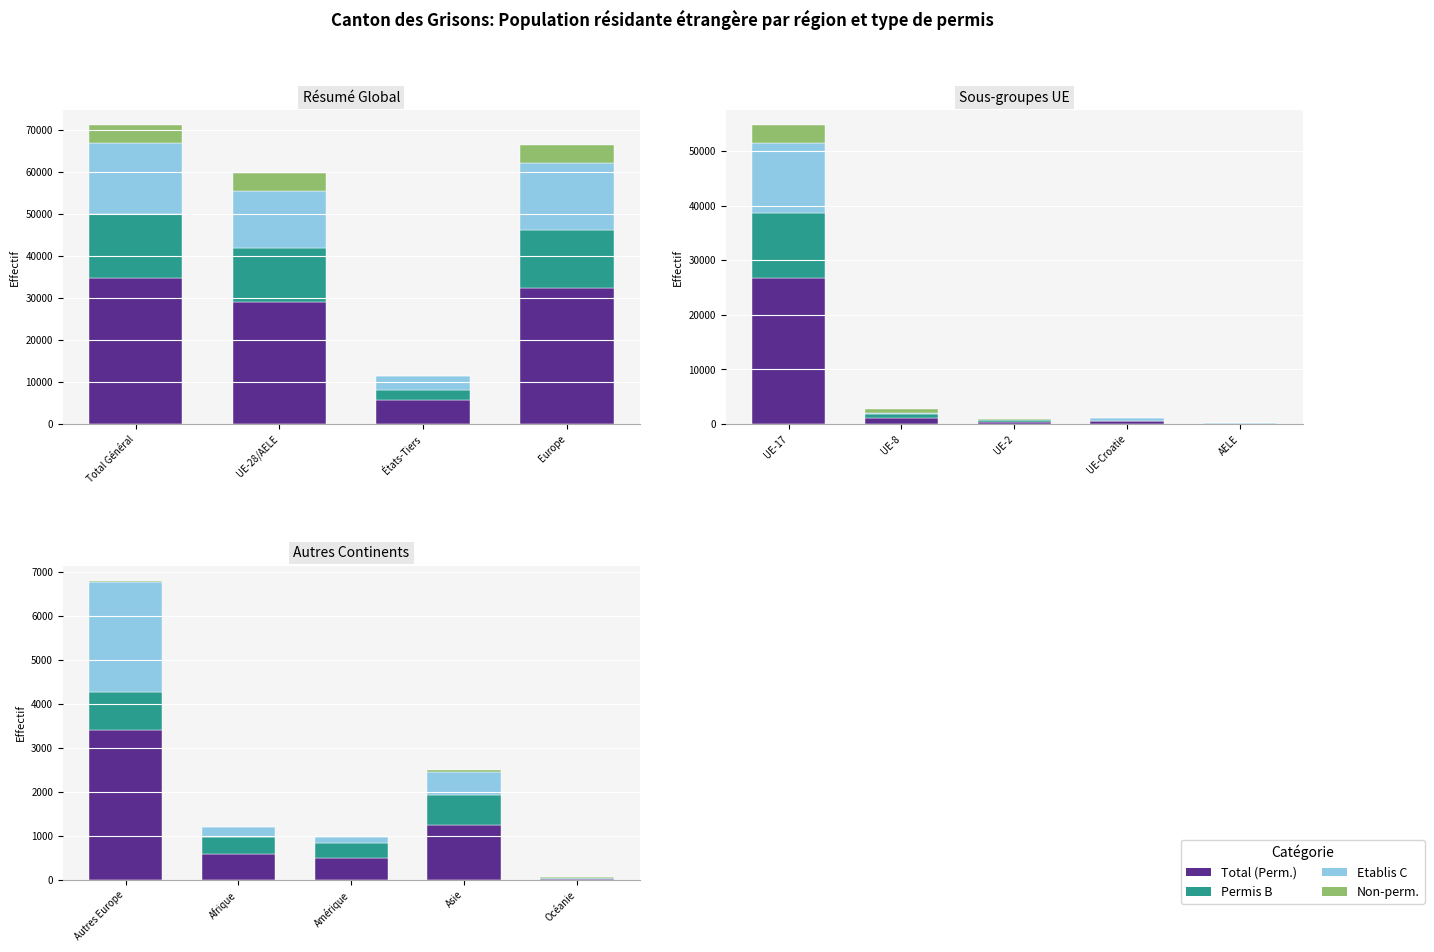

Does the chart contain any negative values?

No